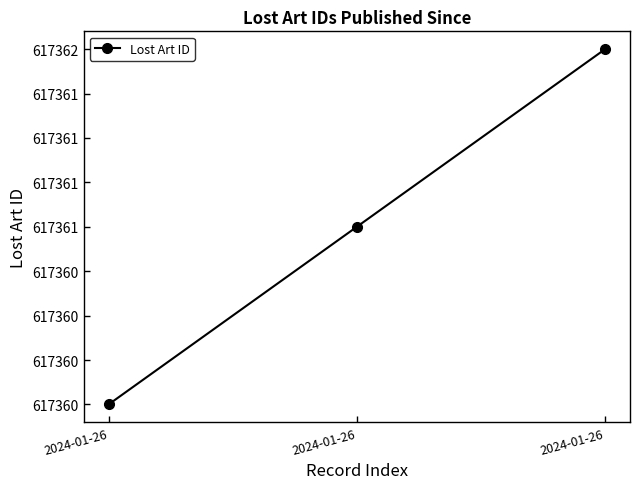

List the labels in order of value, smallest first.

2024-01-26, 2024-01-26, 2024-01-26